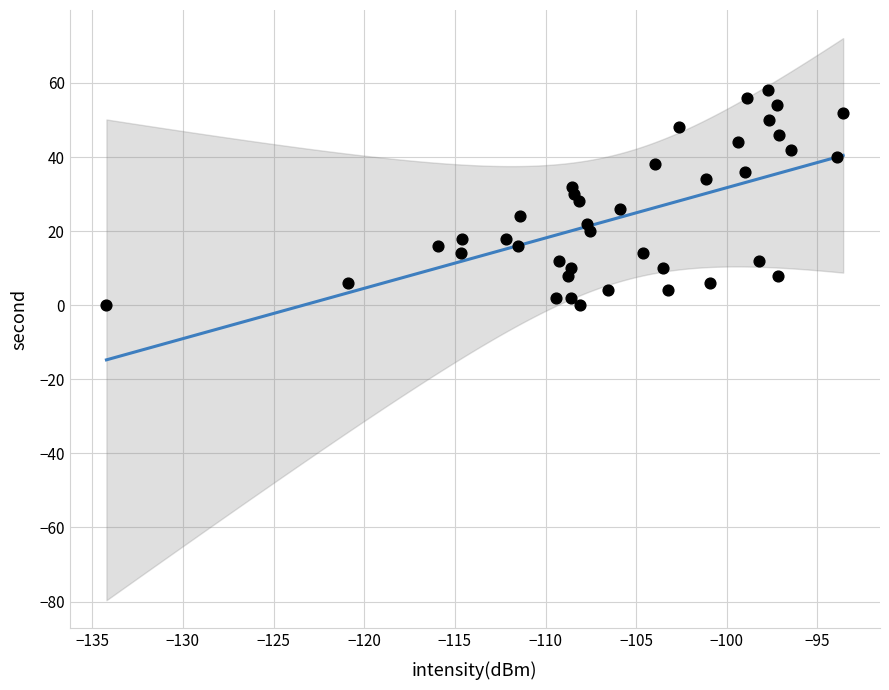

What is the range of Y values (max minus min)?

58